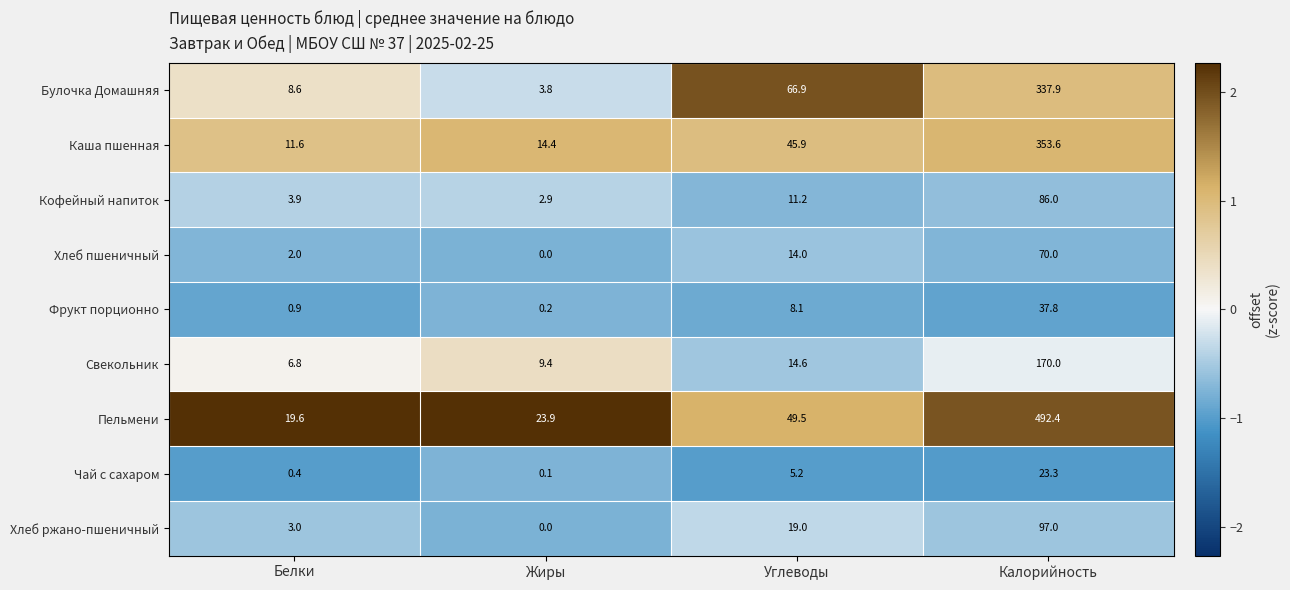

Is it true that Каша пшенная equals 4.9 at Белки?

False